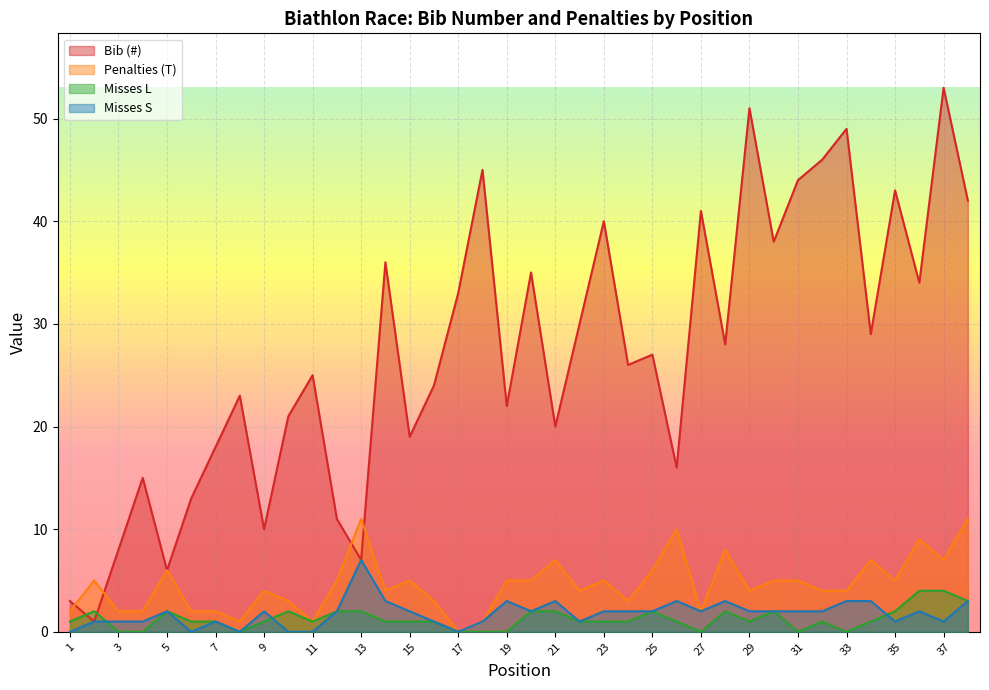

At which category is the sum across all series the highest?

37